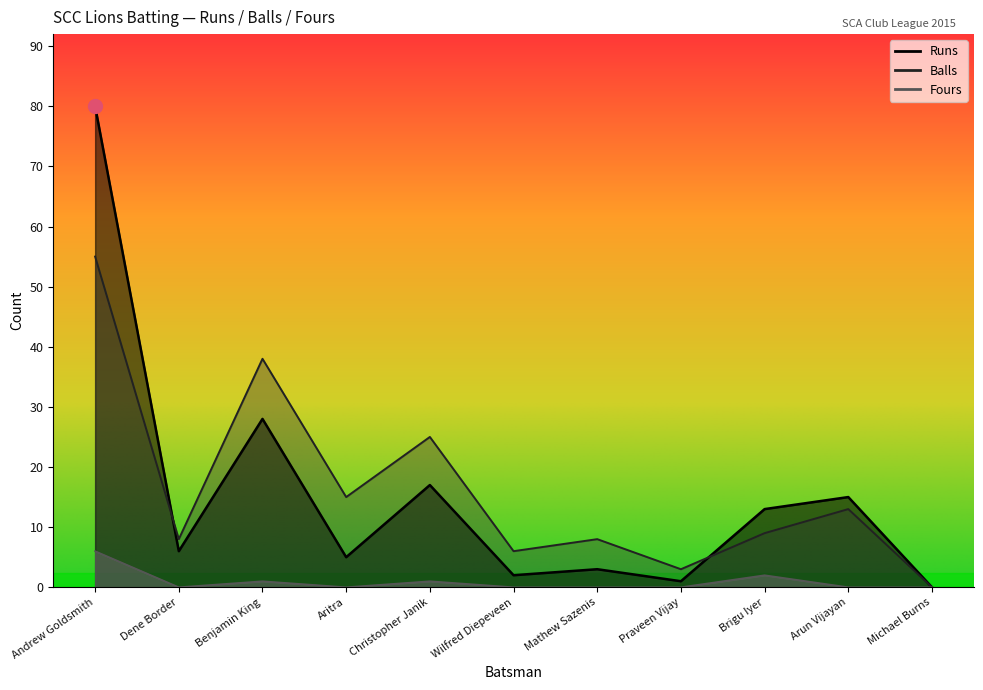

Reading left to right, what are all the values shown in this chart?

Runs: 80	6	28	5	17	2	3	1	13	15	0
Balls: 55	8	38	15	25	6	8	3	9	13	0
Fours: 6	0	1	0	1	0	0	0	2	0	0